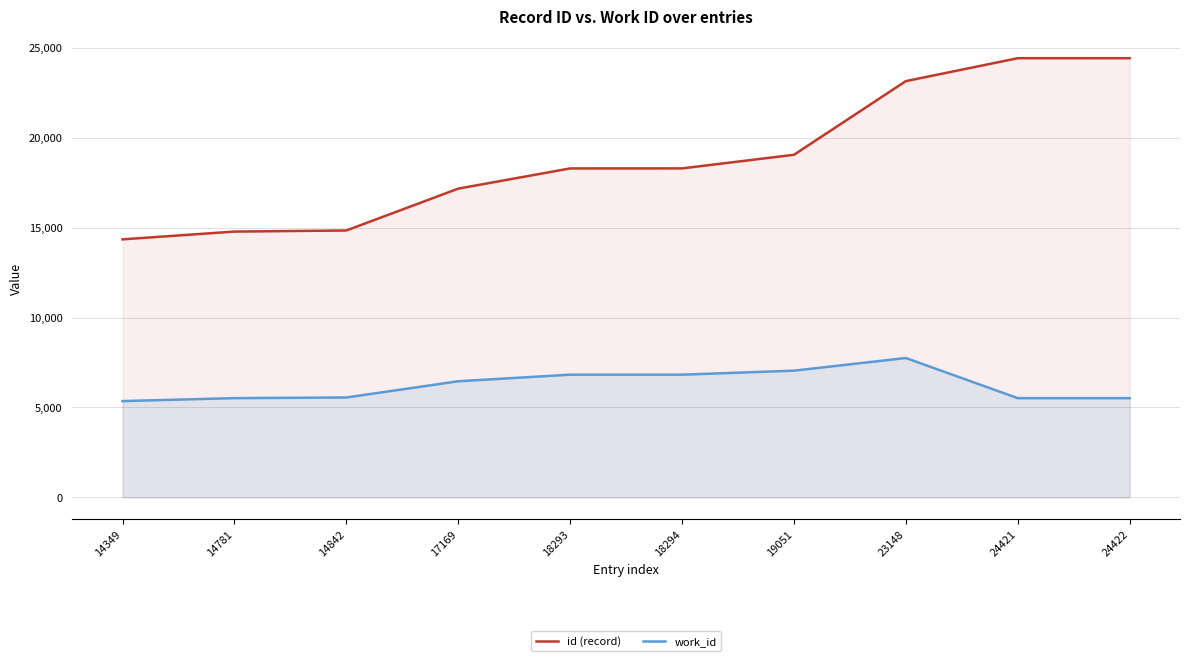

Where is id (record) nearest to the value 19385?

19051